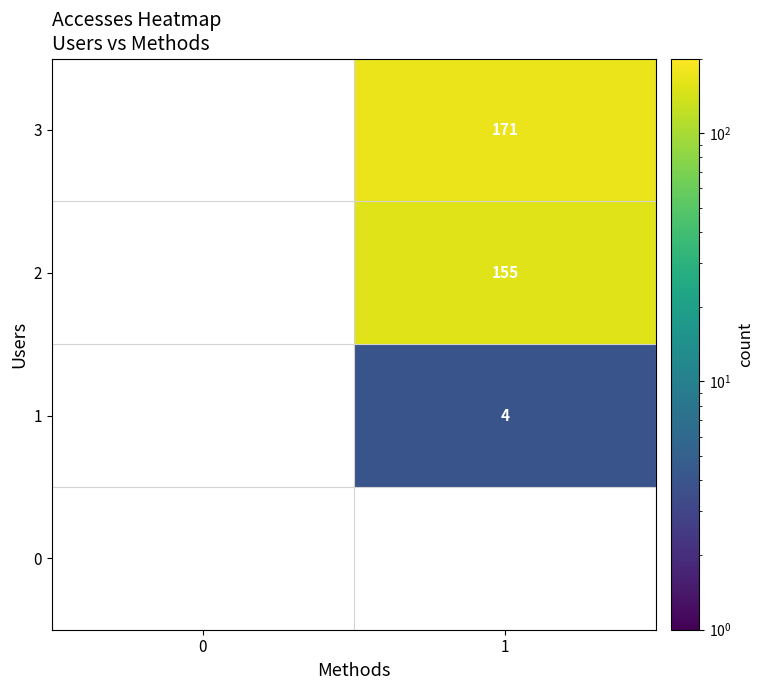

The 2 series shows 214 at 1. True or false?

False